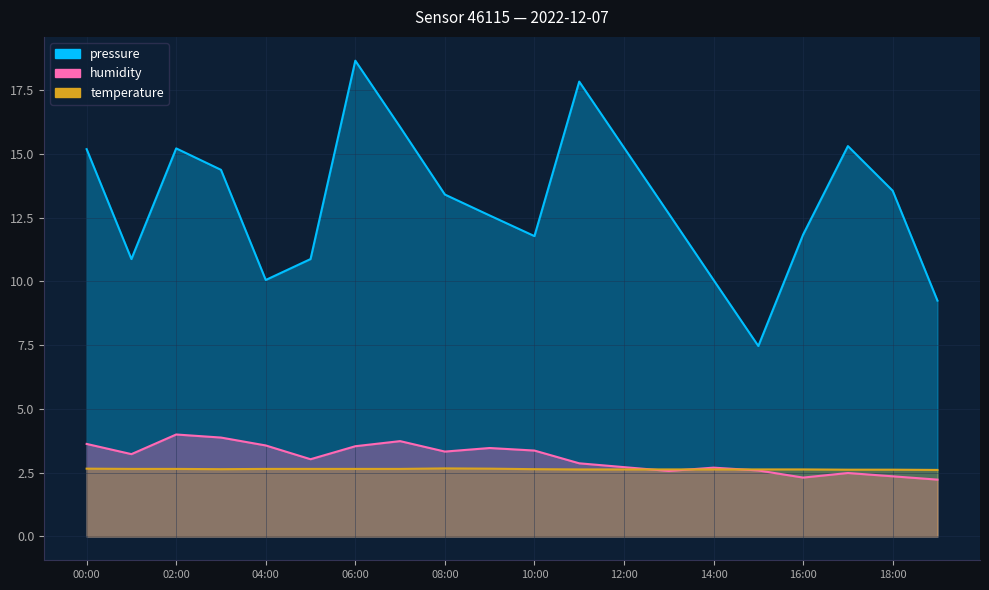

What is the difference between the highest and lowest values at 18:00?

11.2